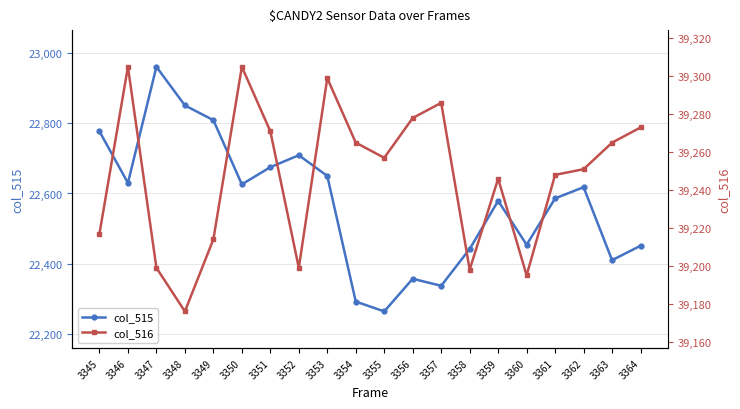

At which label is col_515 closest to 22612?

3362